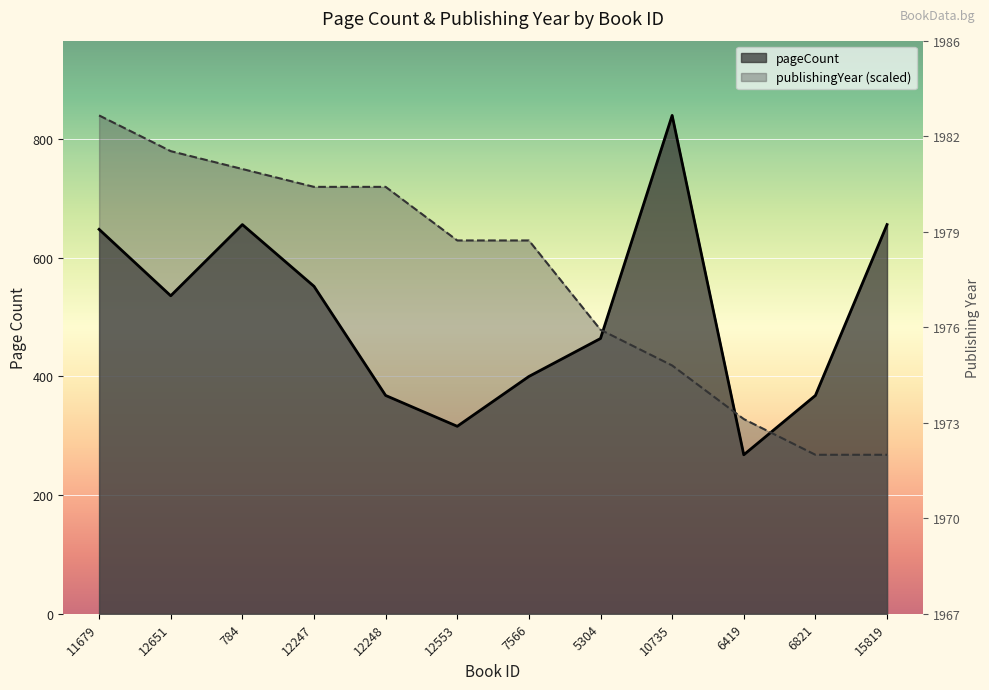

What is the spread (max minus min) of values at 6419?

60.2